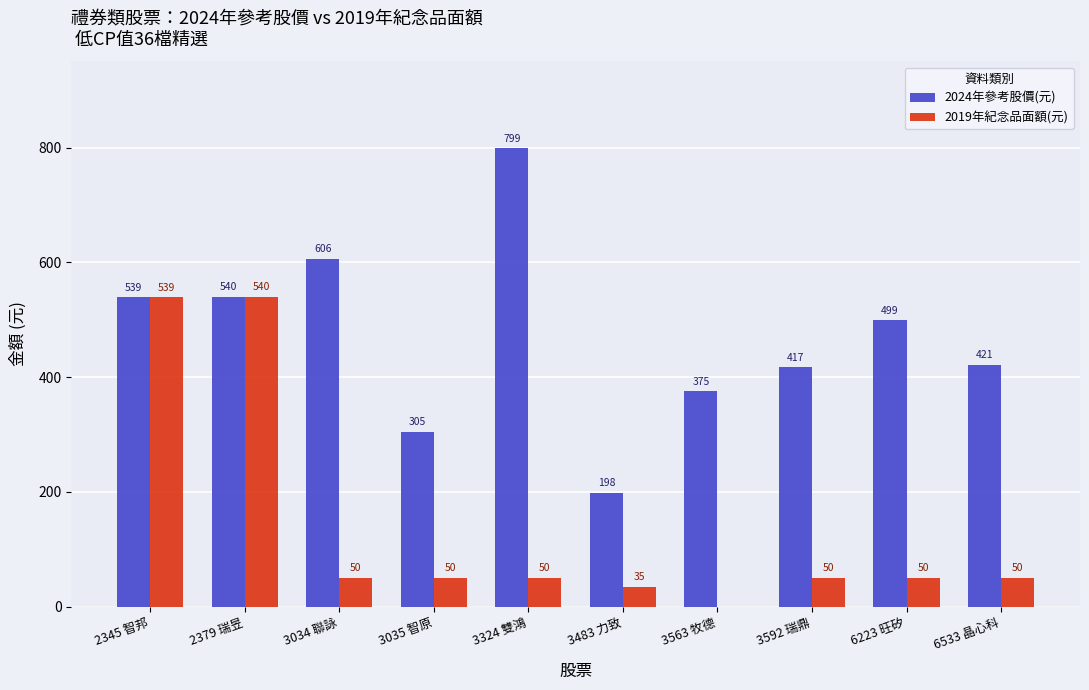

The value of 2019年紀念品面額(元) at 2379 瑞昱 is 540. True or false?

True